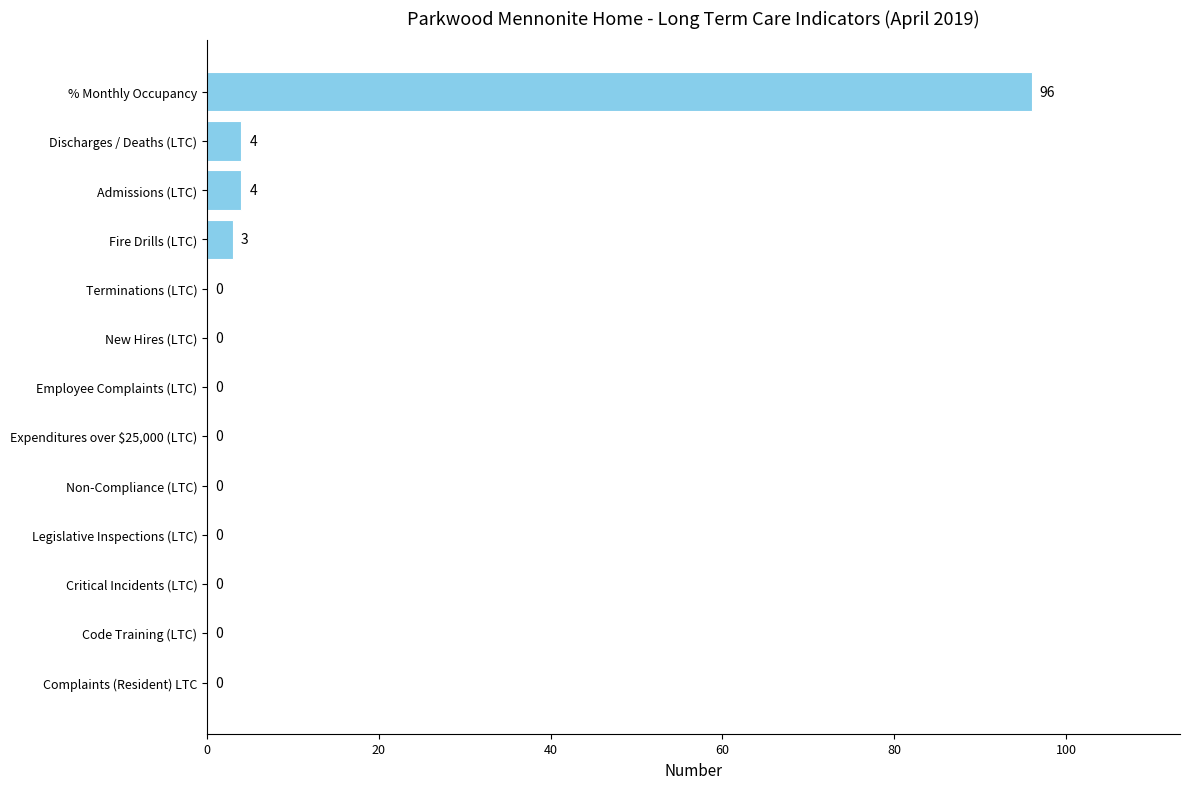

What is the change in value from Complaints (Resident) LTC to Admissions (LTC)?

+4